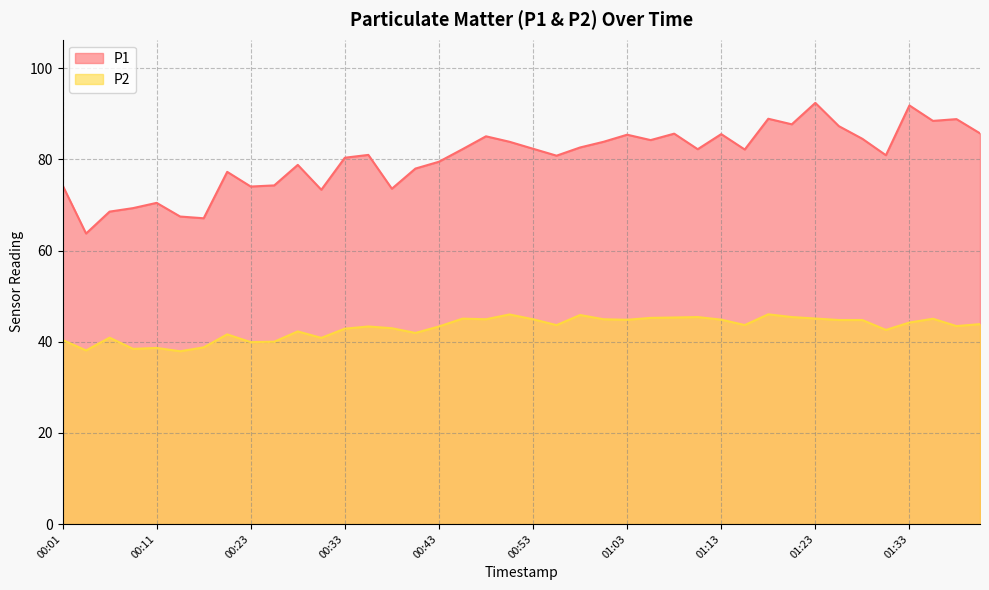

Read the P1 value at 01:25.

87.3